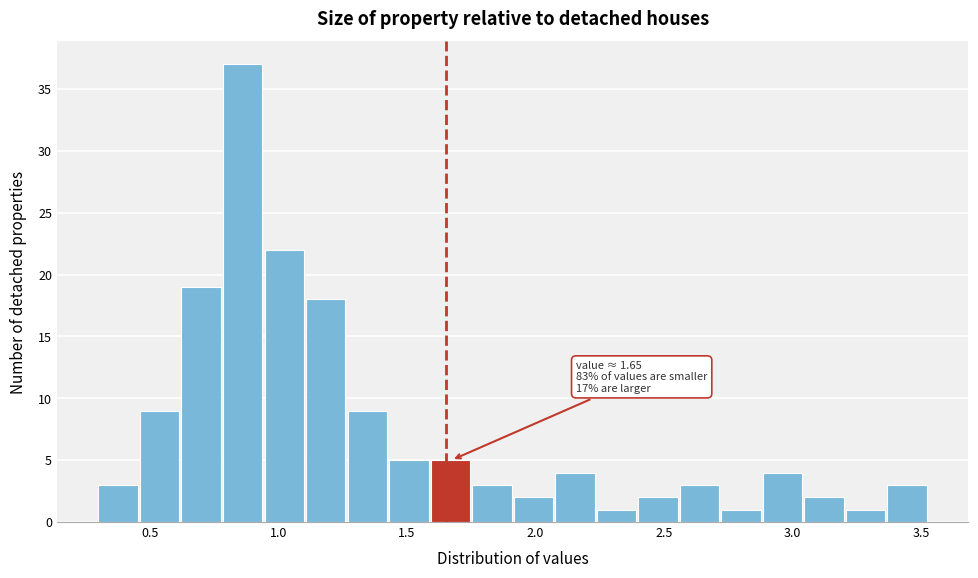

Read against the x-axis, roughly where is the centre of the tallest bar?

0.85